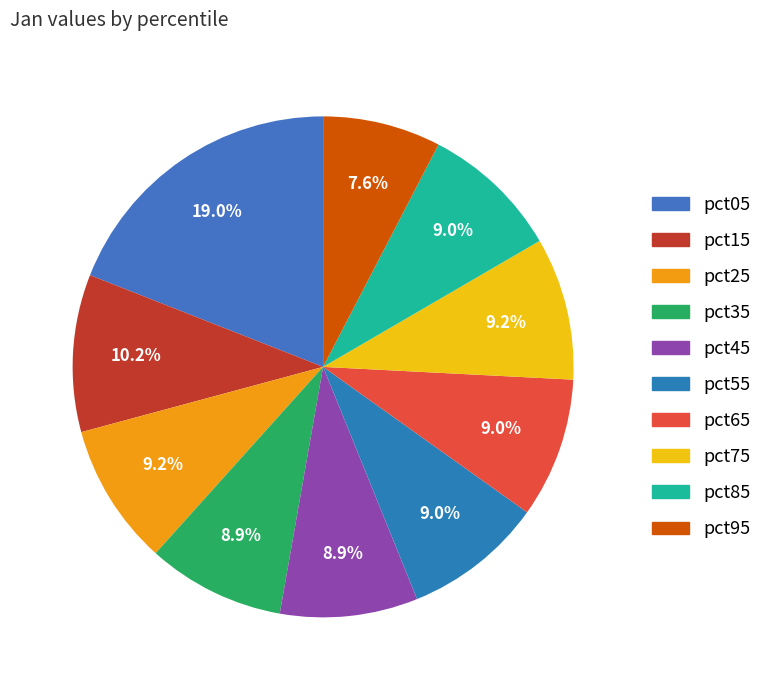

What percentage is NOT represented by pct45?

91.1%